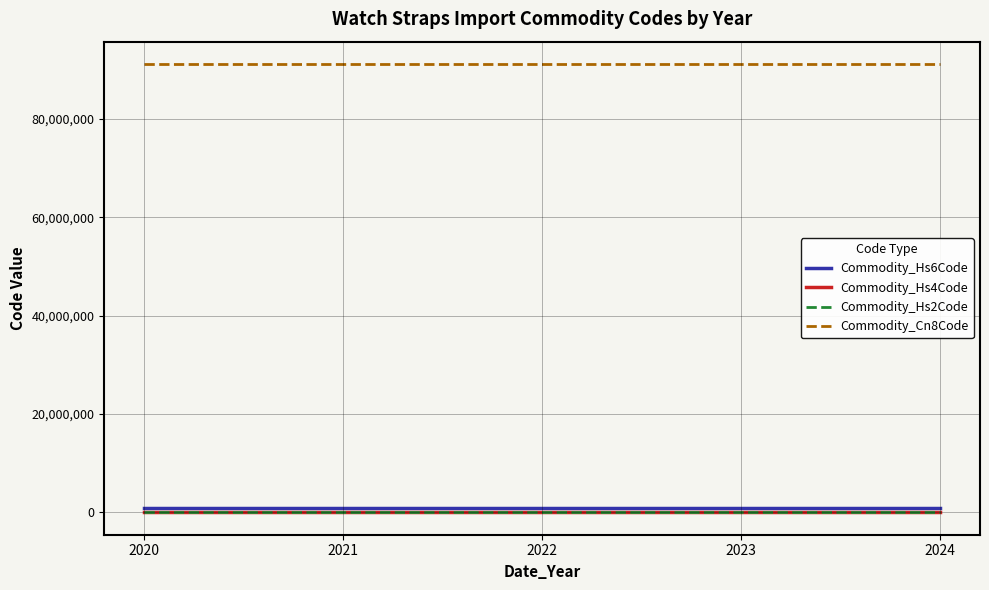

Is the value of Commodity_Cn8Code at 2023 greater than the value of Commodity_Hs4Code at 2023?

Yes